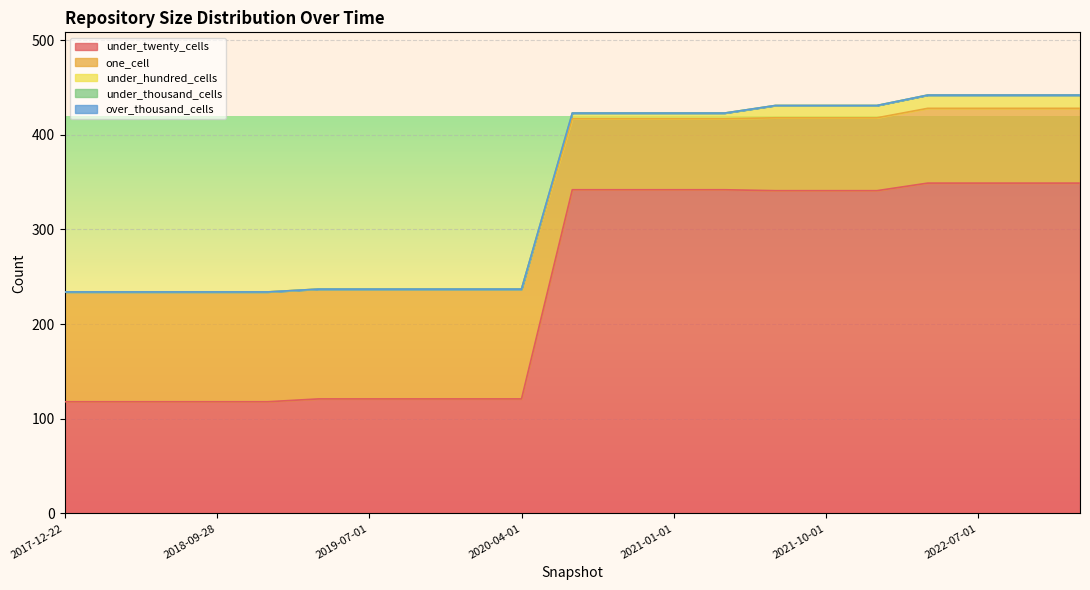

Which series has the largest range (max minus min)?

under_twenty_cells